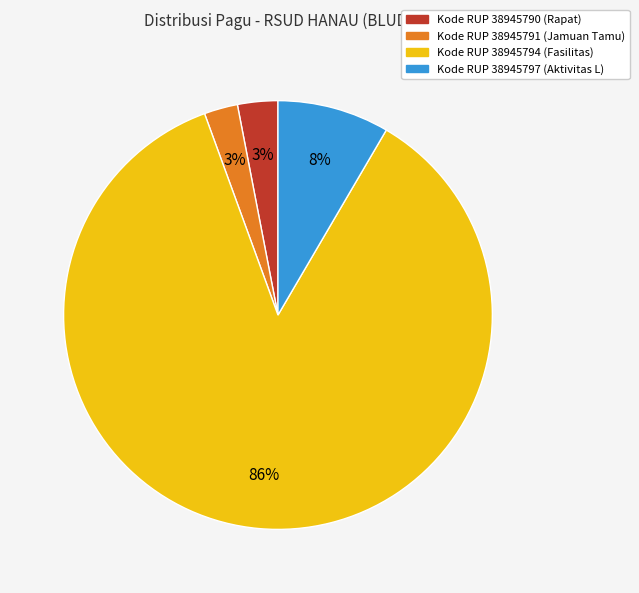

Which category has the biggest portion of the pie?

Kode RUP 38945794 (Fasilitas)